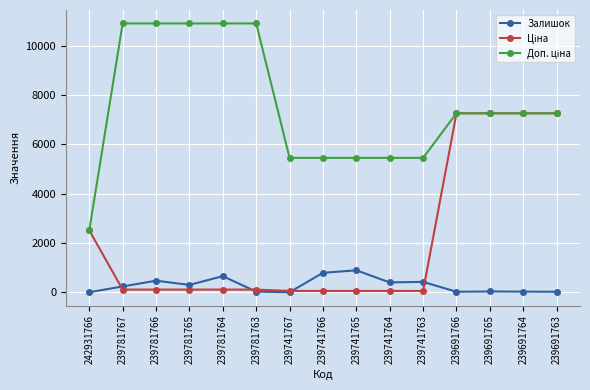

Is it true that Залишок equals 33.0 at 239691765?

True